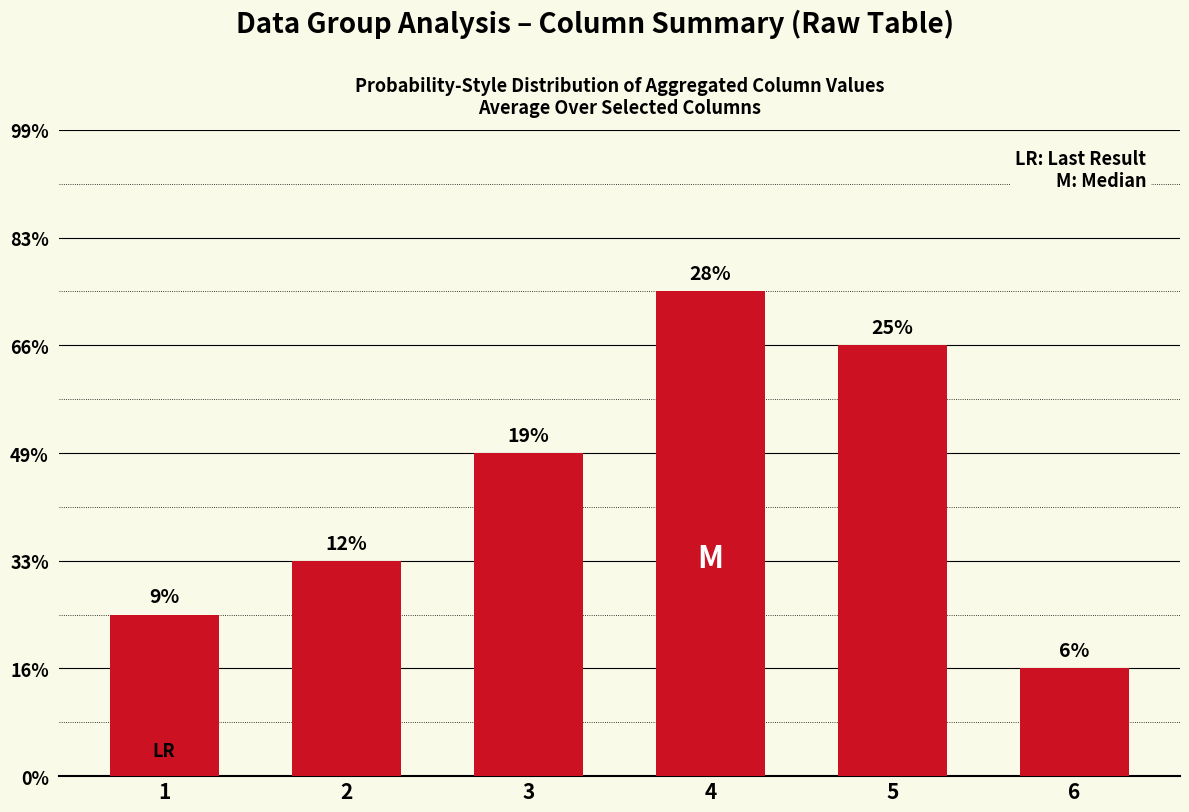

What is the ratio of the value at 5 to the value at 2?

2.0